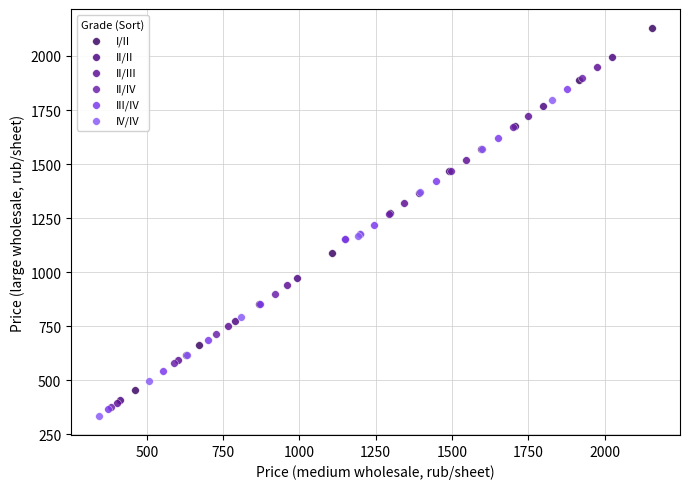

Which series reaches the maximum Y coordinate?

I/II